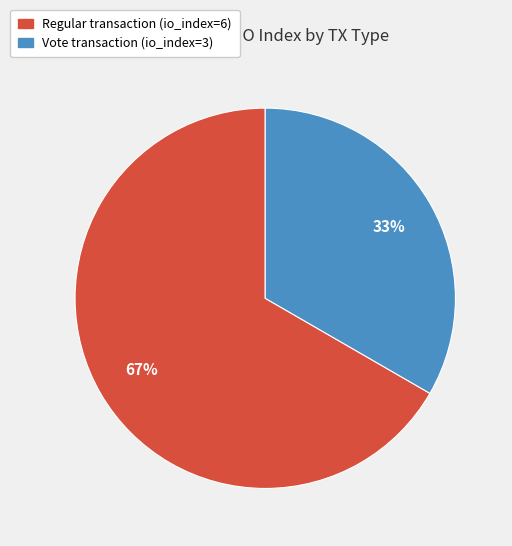

Is there any slice that represents more than half of the pie?

Yes